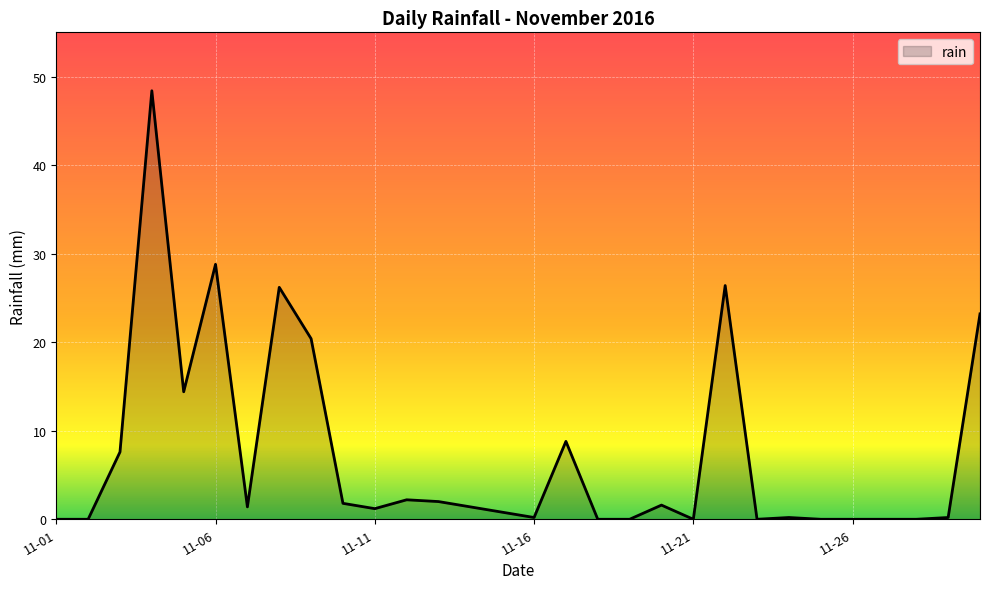

Count the number of categories in the chart.

30